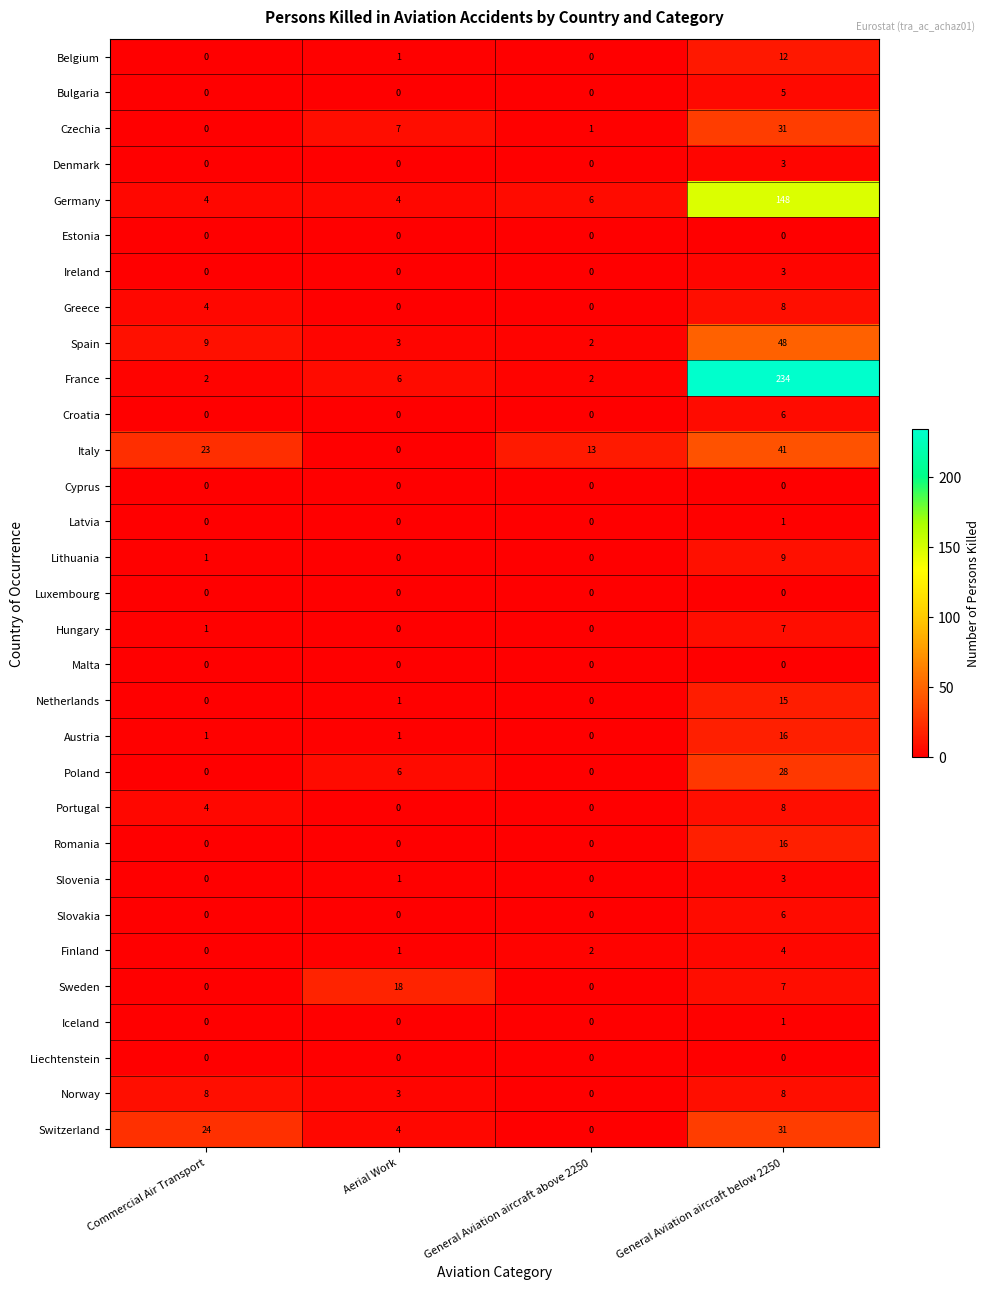

Which series has the largest total across all categories?

France